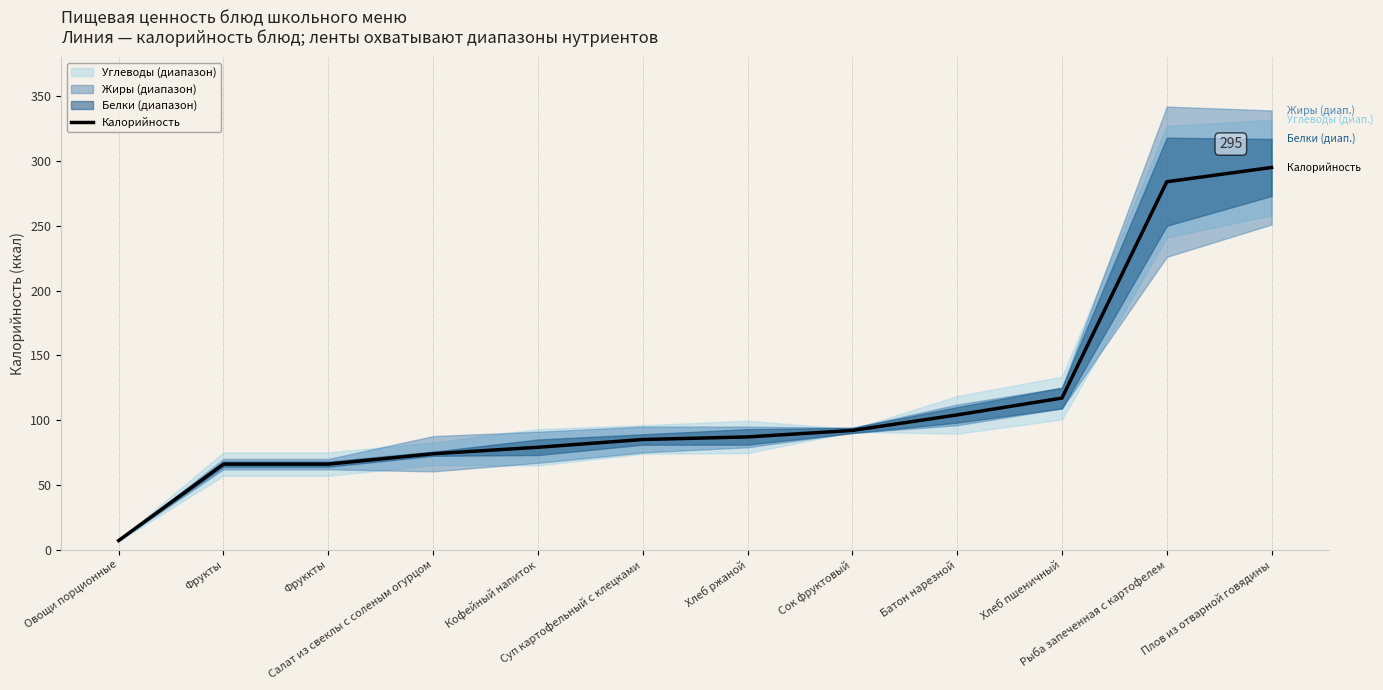

What is the minimum value shown in the chart?

7